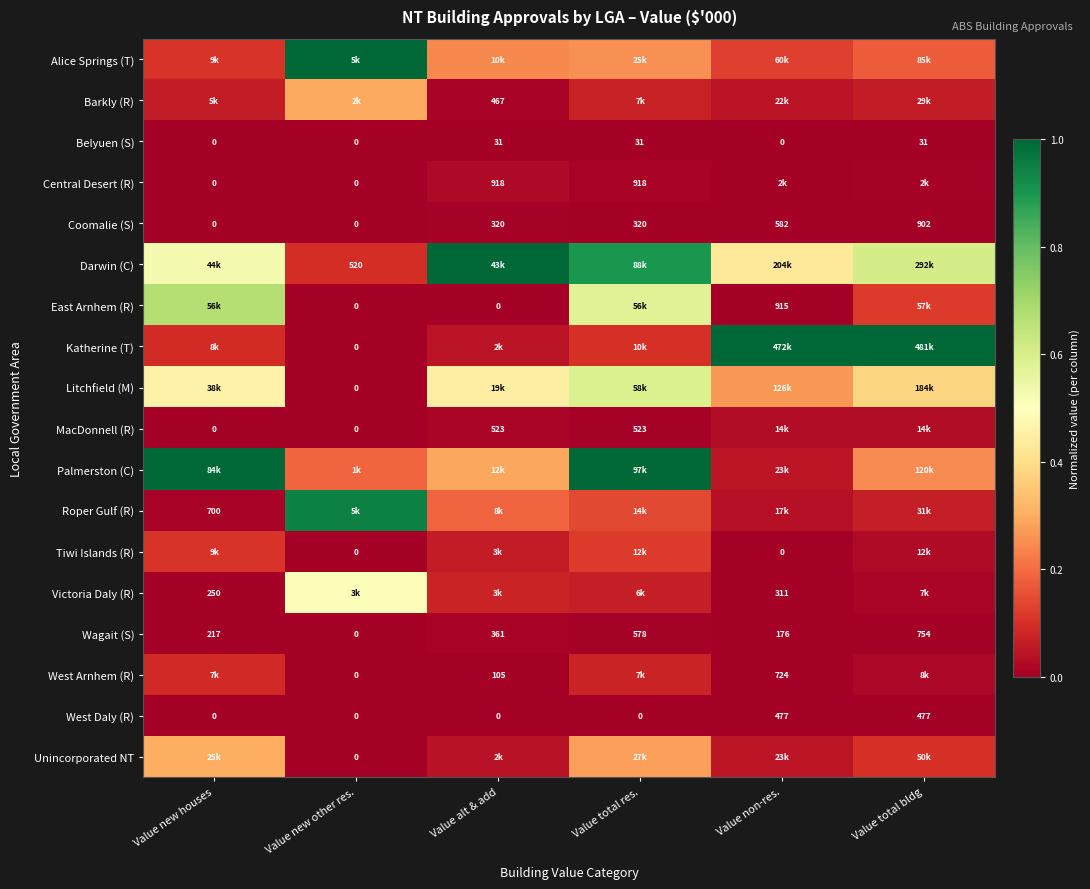

Which category has the lowest value in the Wagait (S) series?

Value new other res.